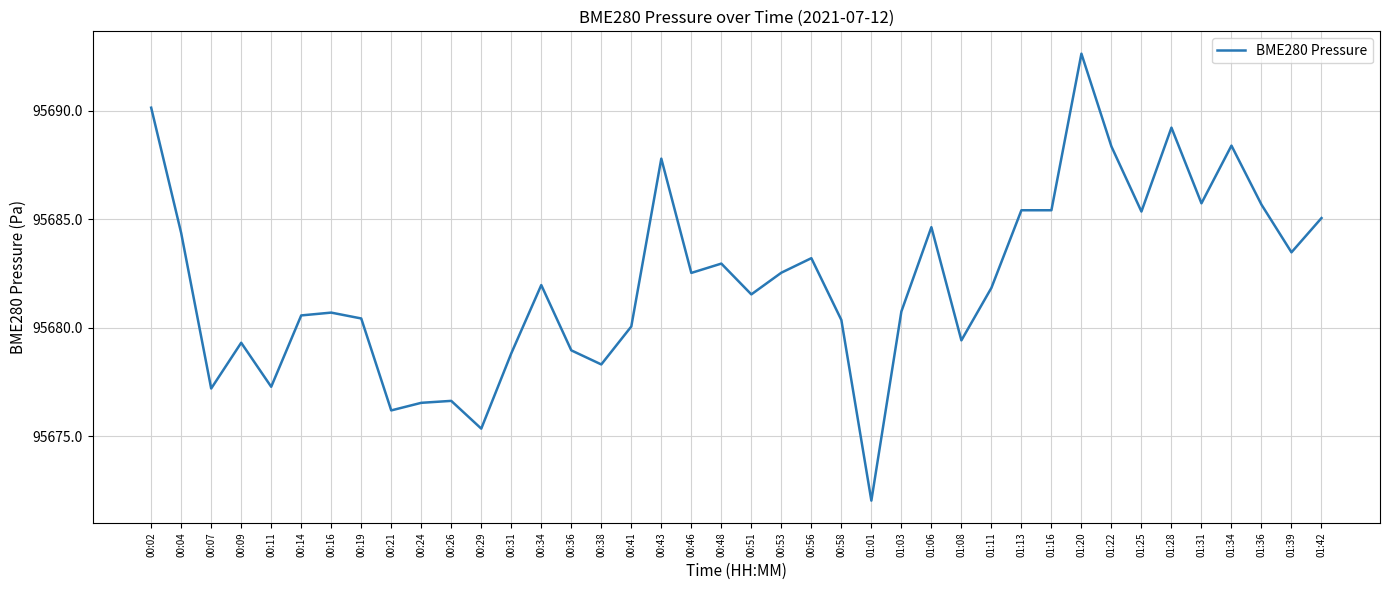

What is the minimum value shown in the chart?

95672.0